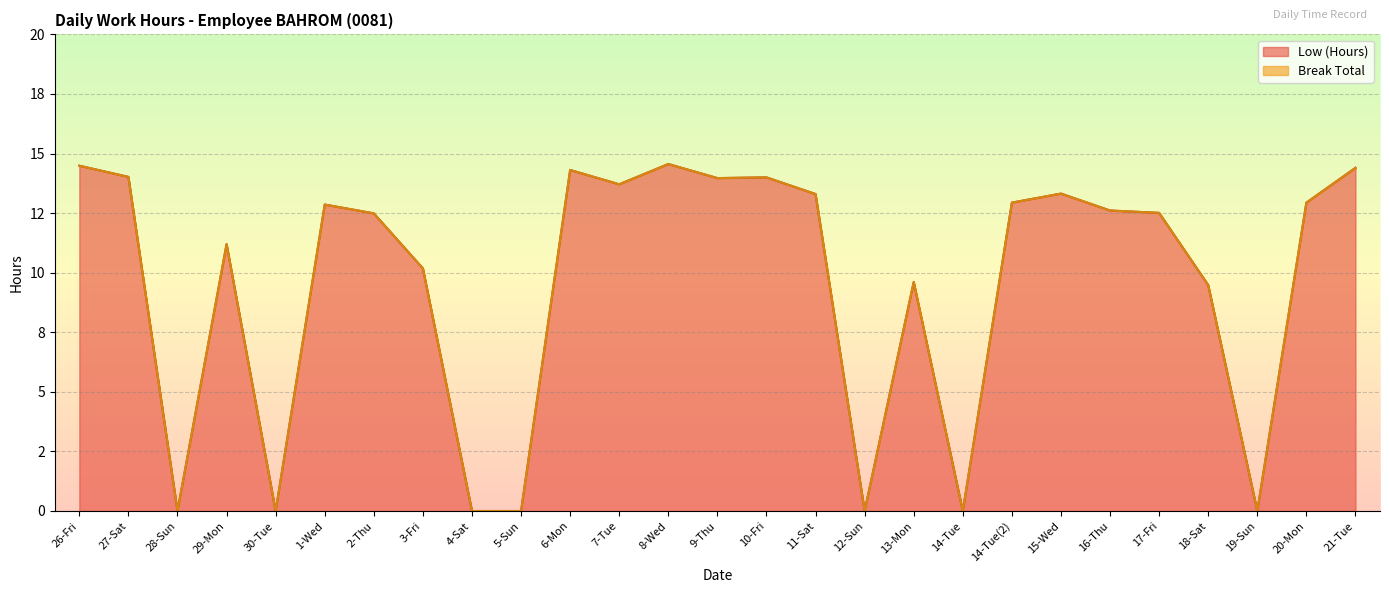

At which category does the data reach its first local valley?

28-Sun